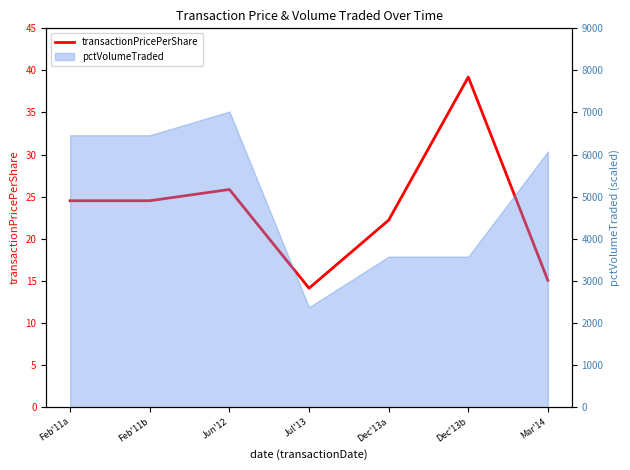

List the labels in order of value, smallest first.

Jul'13, Mar'14, Dec'13a, Feb'11a, Feb'11b, Jun'12, Dec'13b